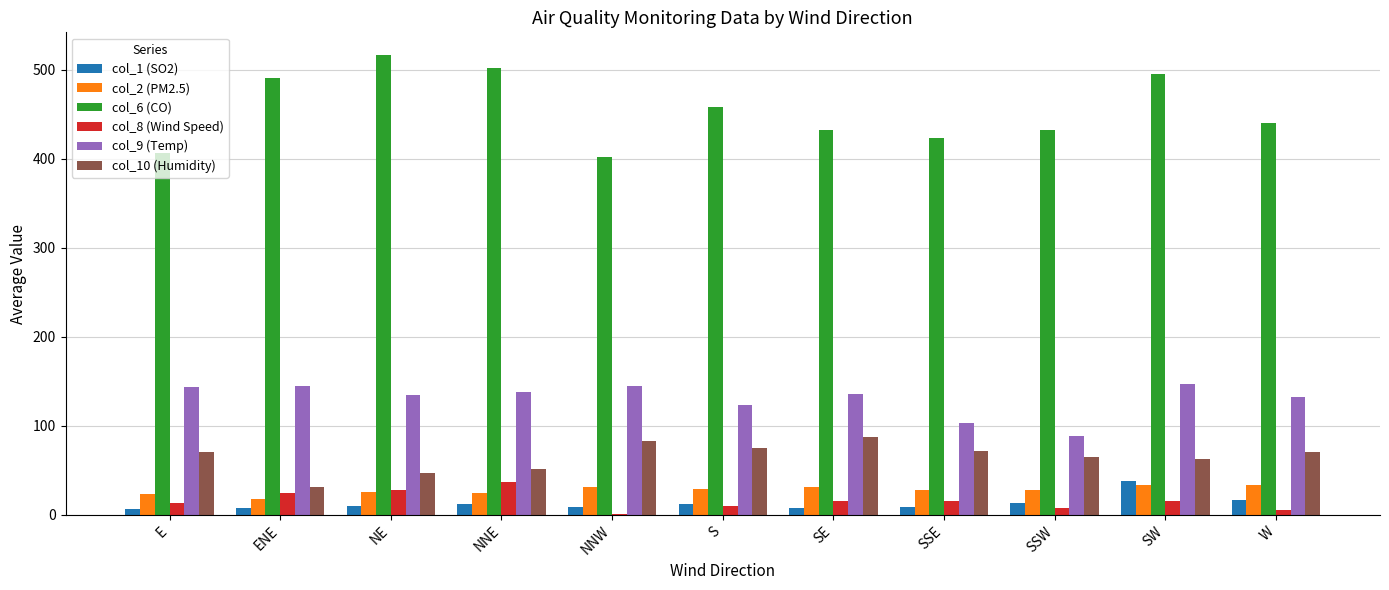

Read the col_2 (PM2.5) value at SSE.

27.9